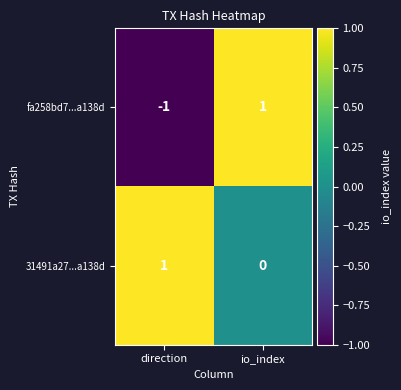

List the series in order of their overall mean, lowest first.

fa258bd7...a138d, 31491a27...a138d